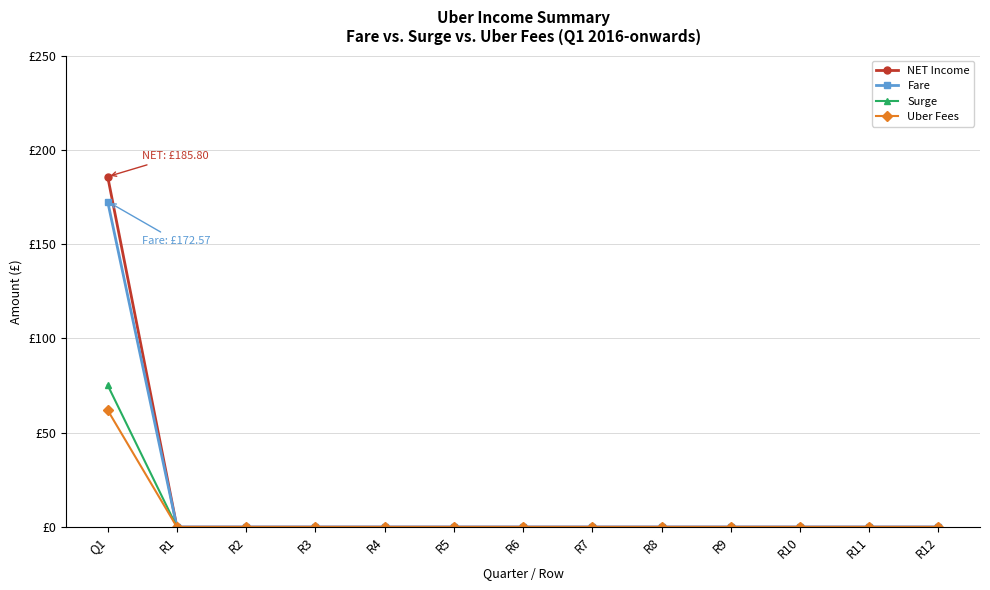

List the labels in order of Surge value, smallest first.

R1, R2, R3, R4, R5, R6, R7, R8, R9, R10, R11, R12, Q1